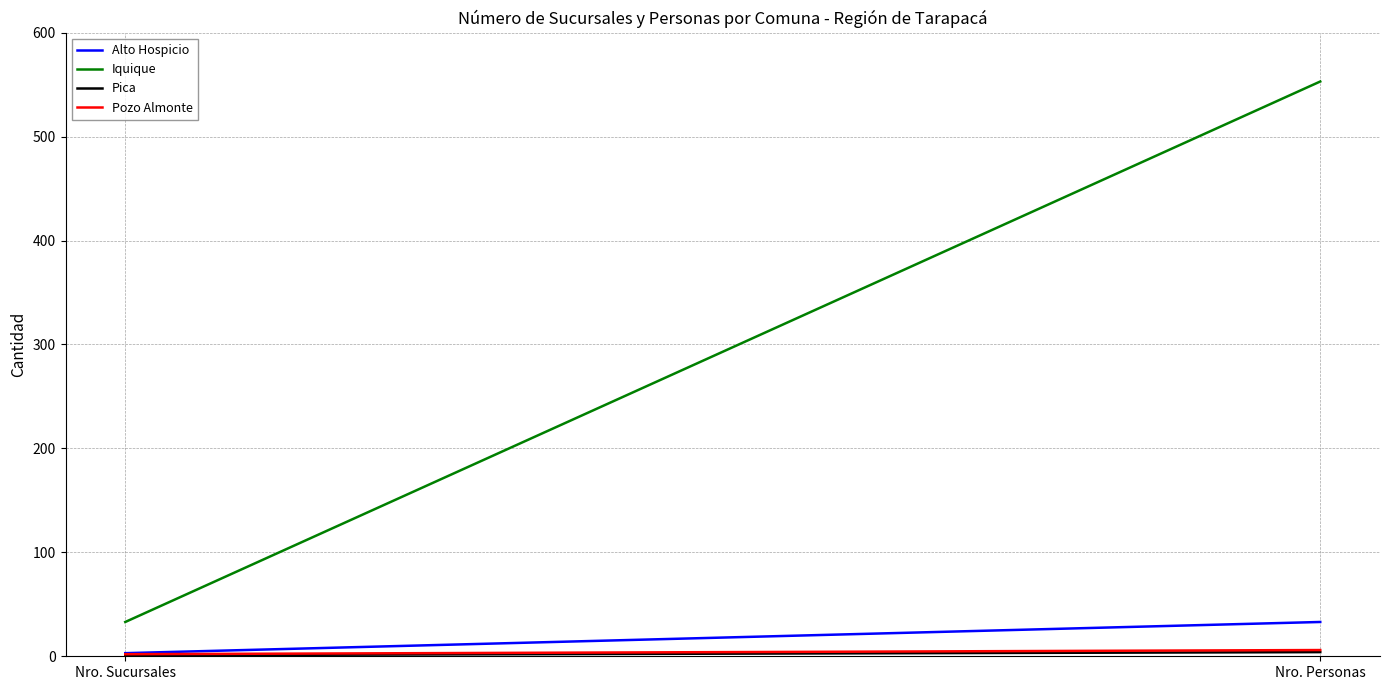

Which series has the largest total across all categories?

Iquique